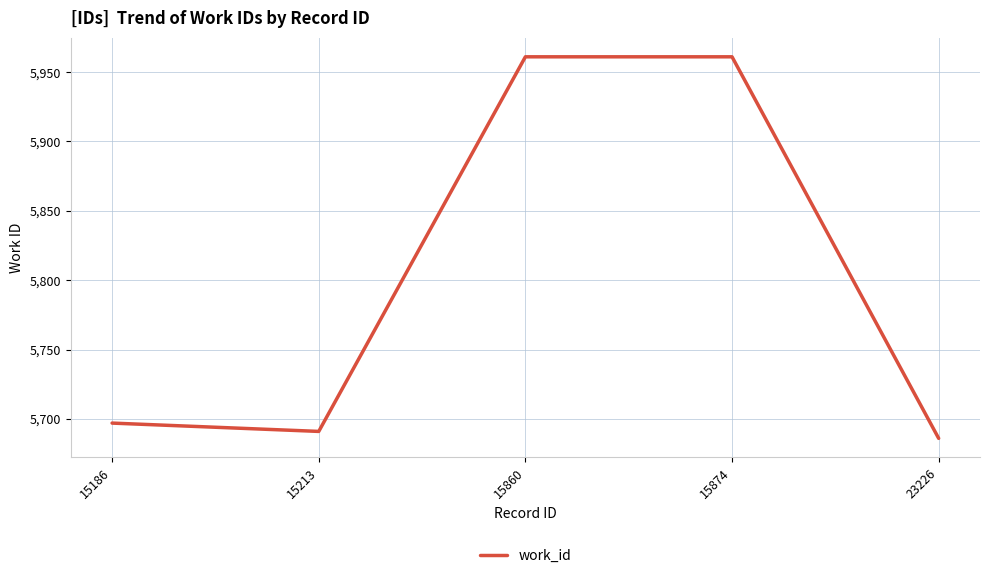

Reading left to right, extract all data points from this chart.

15186=5697	15213=5691	15860=5961	15874=5961	23226=5686